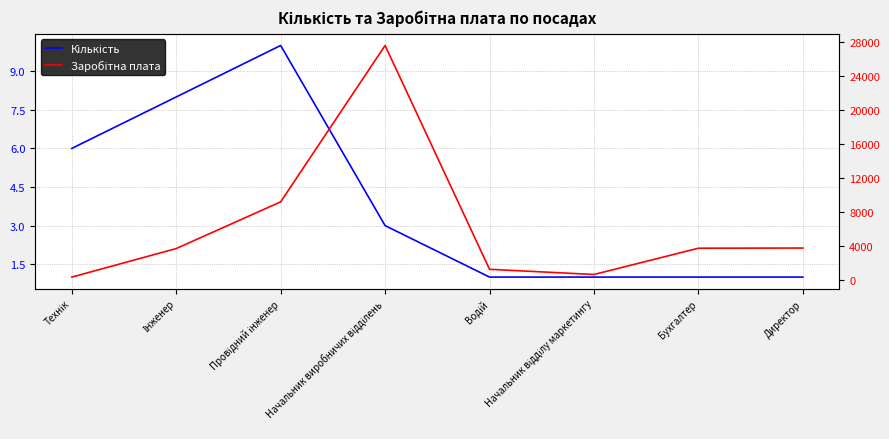

Reading right to left, list all the values displayed in this chart.

Кількість: 1.0	1.0	1.0	1.0	3.0	10.0	8.0	6.0
Заробітна плата: 3727.0	3707.0	611.2	1222.3	27592.2	9167.4	3667.0	305.6